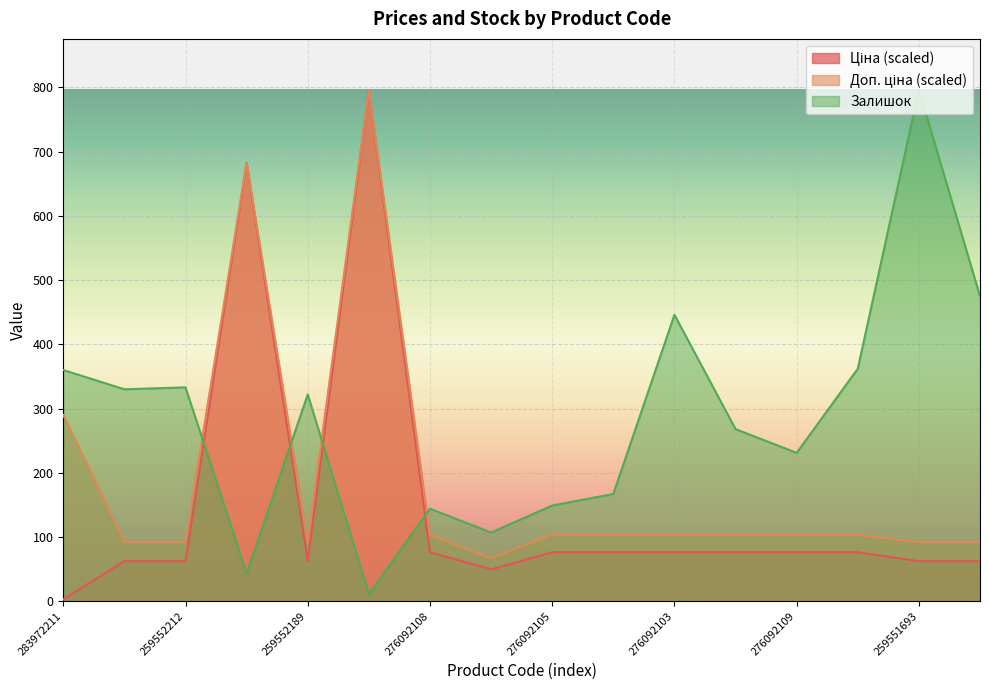

What is the sum of all Ціна values?

2376.7